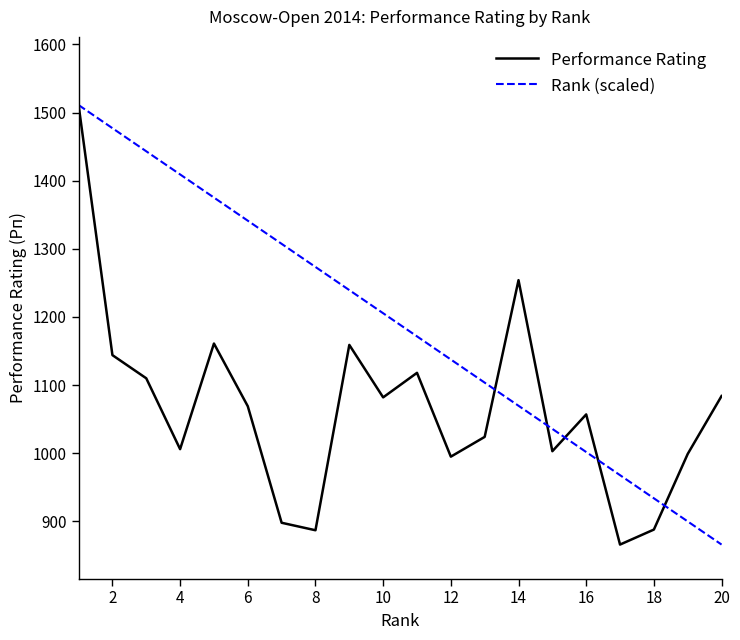

True or false: Rank (scaled) and Performance Rating cross at least once.

True